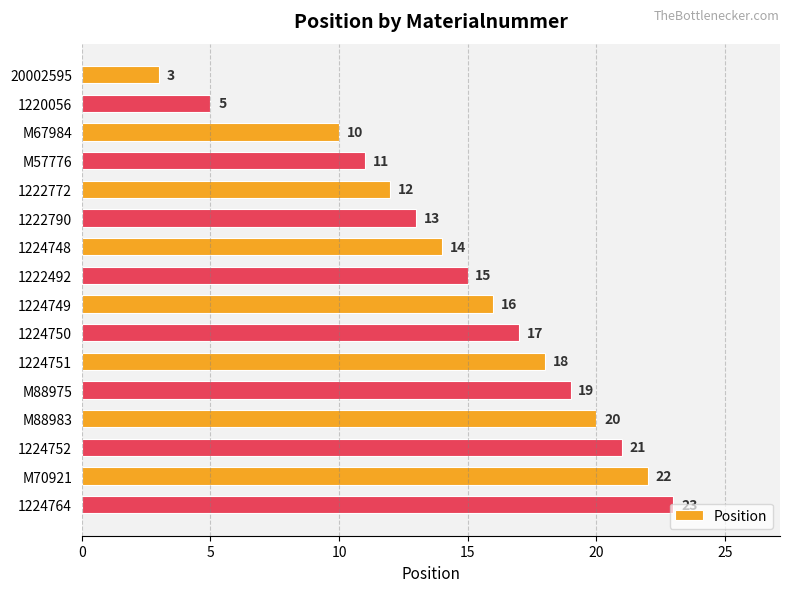

Is it true that the value at 1222492 is 4?

False